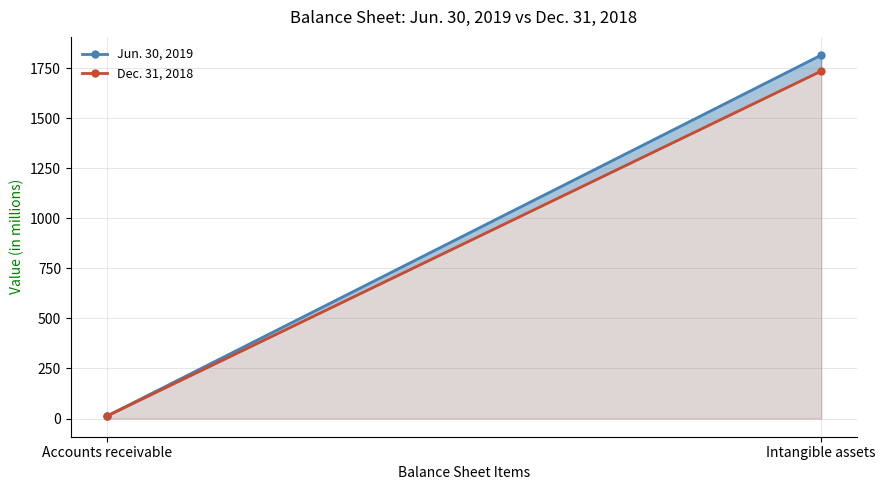

True or false: Jun. 30, 2019 has a value of 11.5 at Accounts receivable.

True